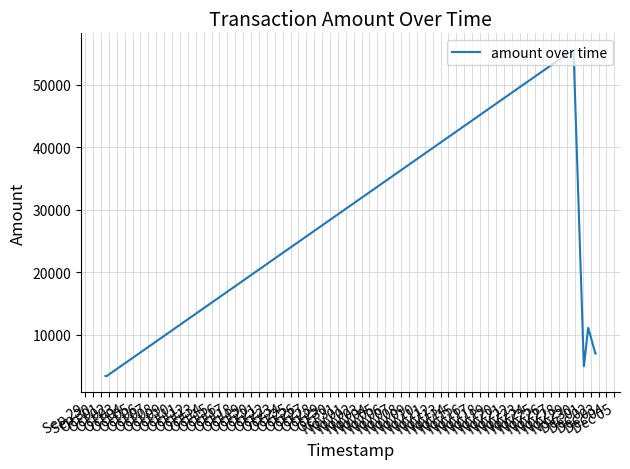

What is the maximum value shown in the chart?

55600.0